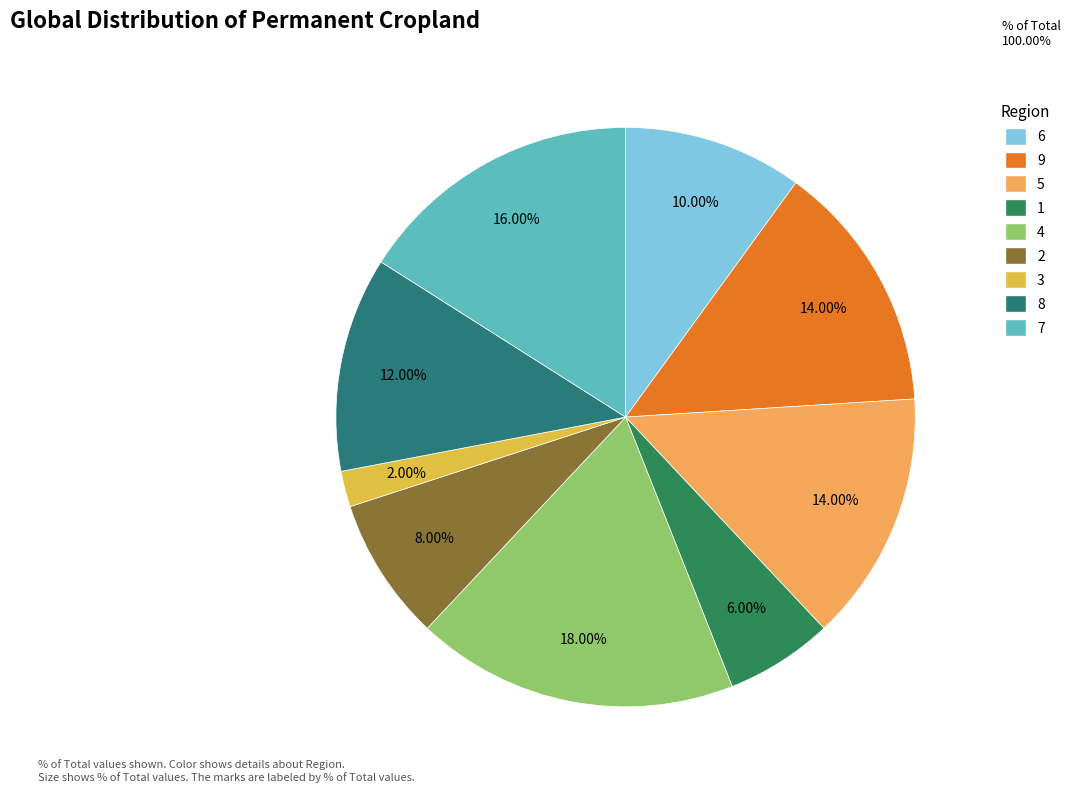

True or false: 3 accounts for 1% of the total.

False